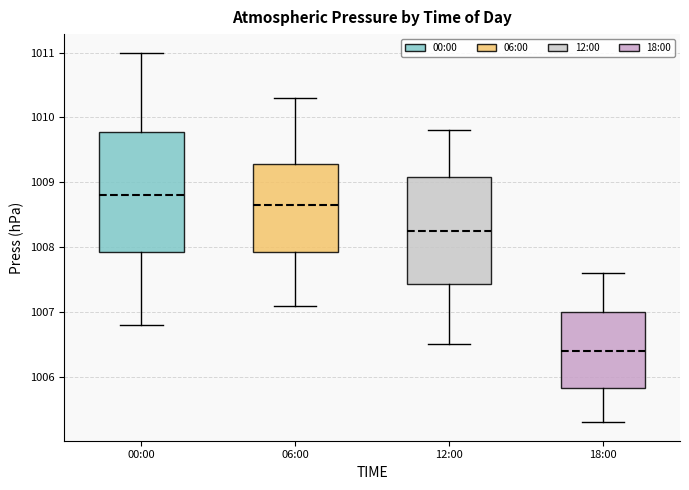

Reading left to right, transcribe this box plot: for each box, give where its median line is, the range the box spans, and where its two whiskers end, as read against the y-axis. The values are not printed on the chart, so give them approximately, as read against the axis.

00:00: median 1008.8, box 1007.9 to 1009.8, whiskers 1006.8 to 1011.0
06:00: median 1008.7, box 1007.9 to 1009.3, whiskers 1007.1 to 1010.3
12:00: median 1008.3, box 1007.4 to 1009.1, whiskers 1006.5 to 1009.8
18:00: median 1006.4, box 1005.8 to 1007.0, whiskers 1005.3 to 1007.6